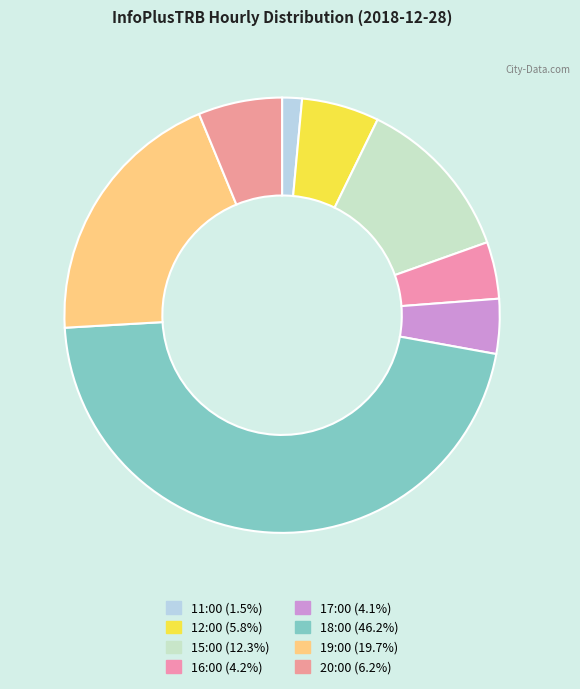

Which slice is the largest?

18:00